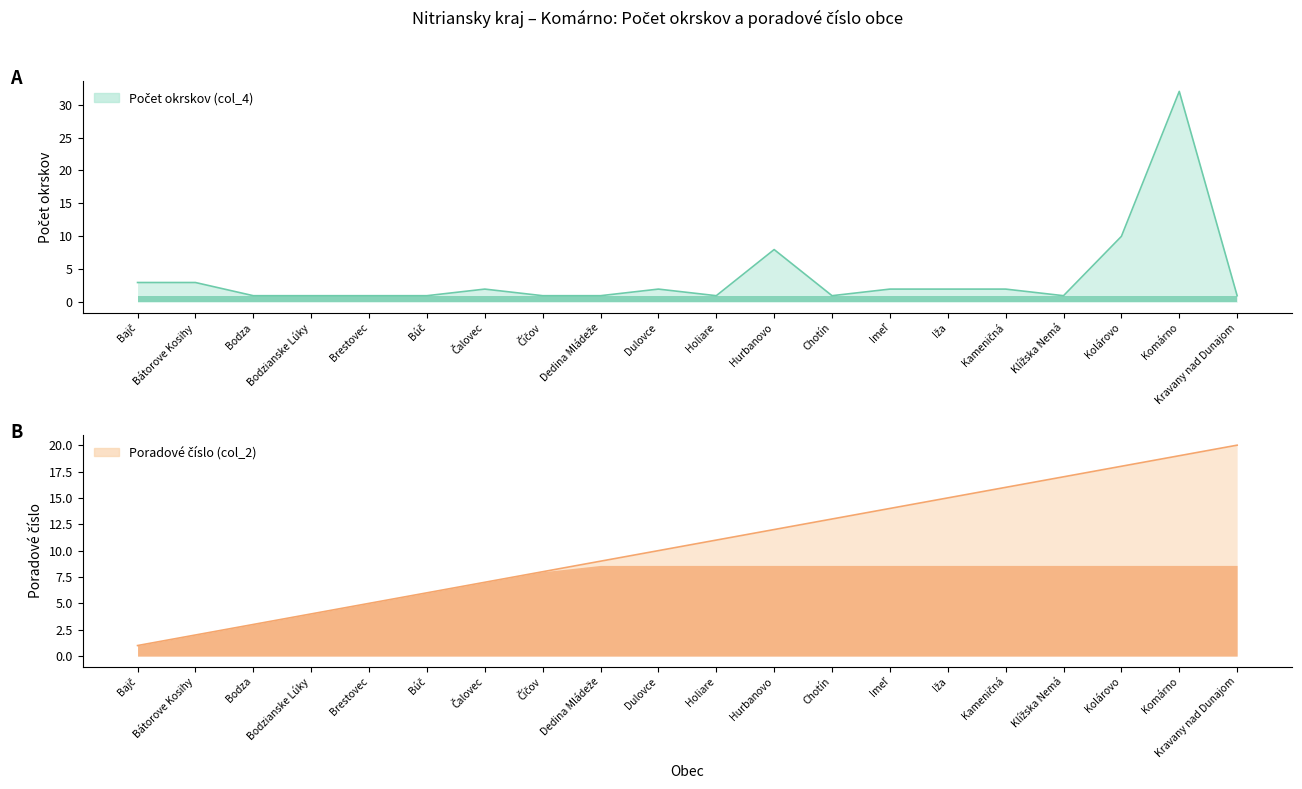

Reading right to left, extract all data points from this chart.

Počet okrskov (col_4): 1	32	10	1	2	2	2	1	8	1	2	1	1	2	1	1	1	1	3	3
Poradové číslo (col_2): 20	19	18	17	16	15	14	13	12	11	10	9	8	7	6	5	4	3	2	1